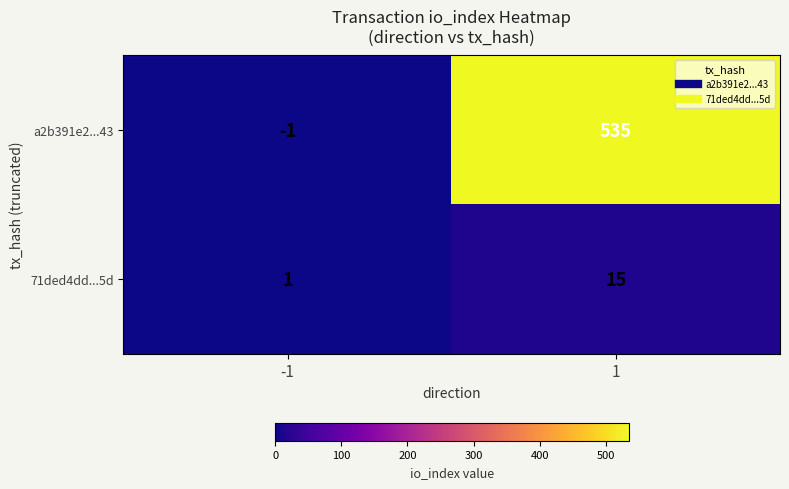

Which series changed the most between -1 and 1?

a2b391e2...43